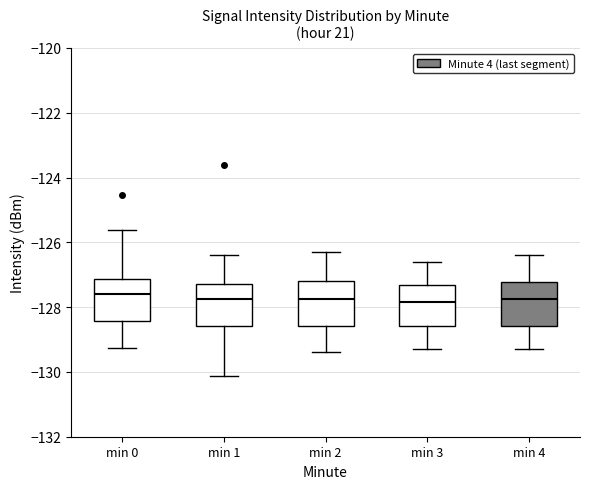

Where does the median line of the box for min 1 sit on the y-axis? The values are not printed on the chart, so give them approximately, as read against the axis.

-127.8